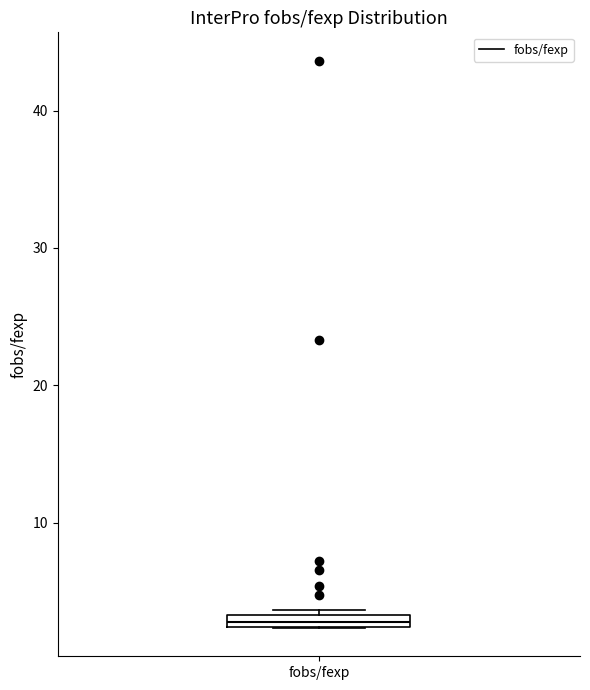

Where is the upper edge of the box for fobs/fexp on the y-axis? The values are not printed on the chart, so give them approximately, as read against the axis.

3